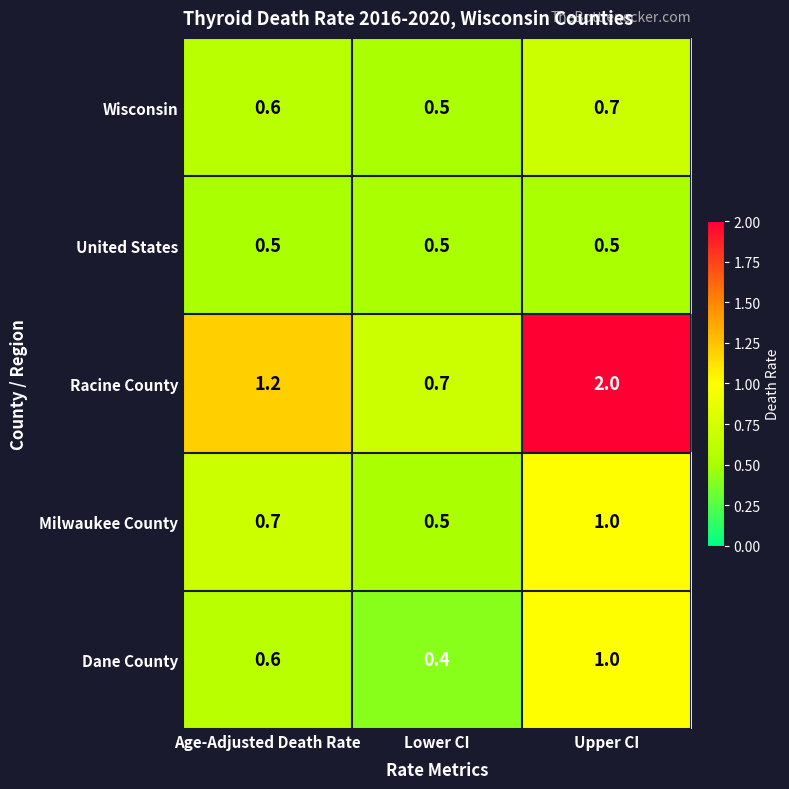

What is the total value across all series at Lower CI?

2.6